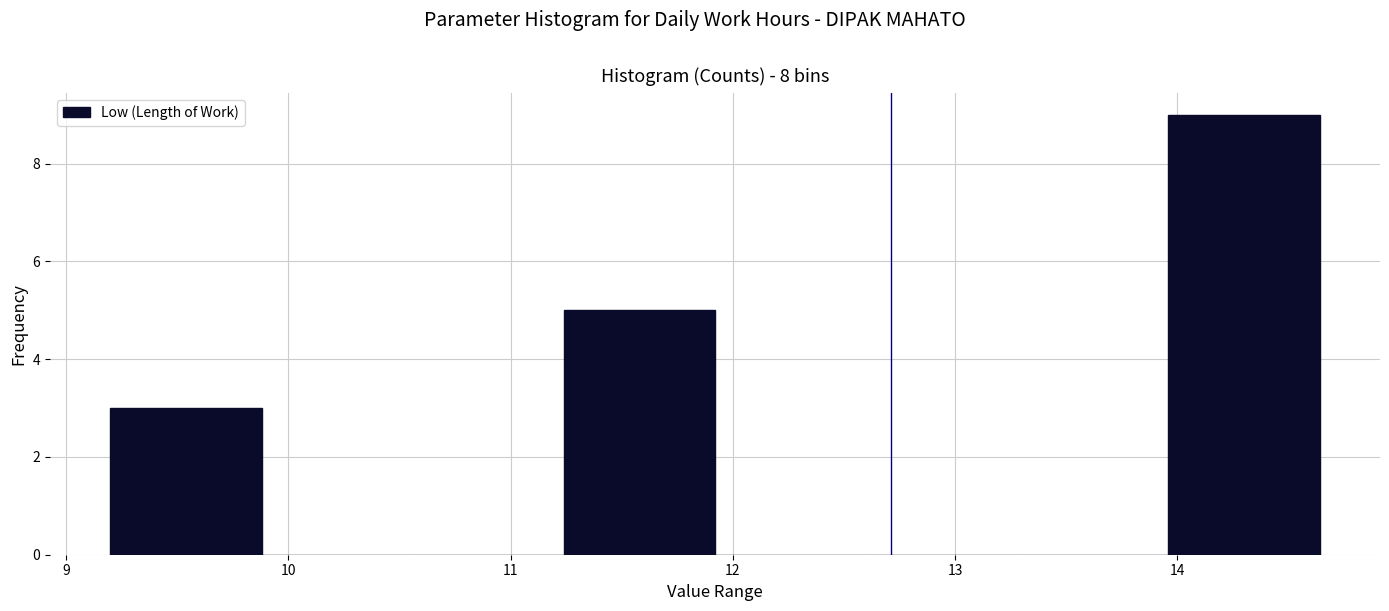

Over which range of the x-axis is the bar tallest?

13.96 to 14.64